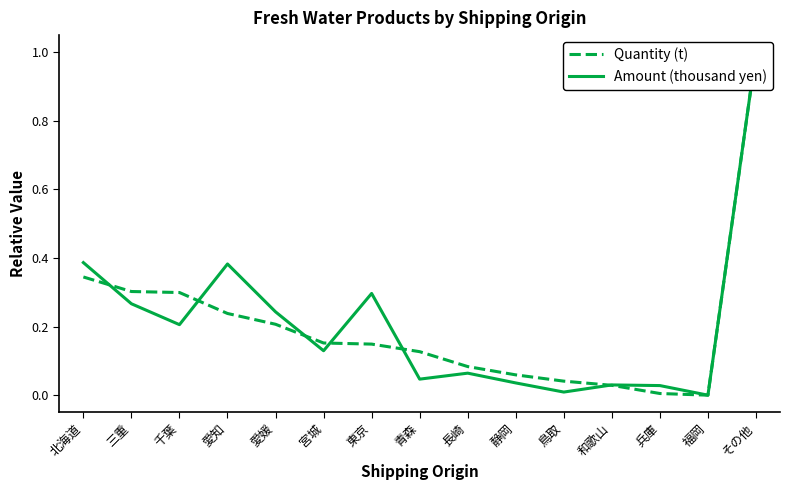

Does the chart display data point markers on the line(s)?

No